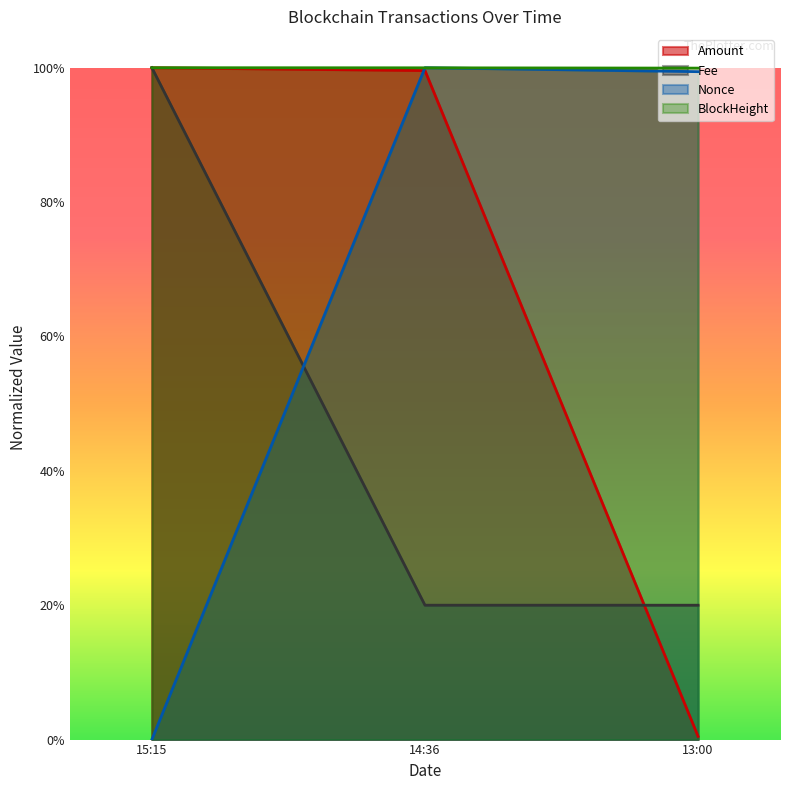

At how many categories does at least one series exceed 0?

3